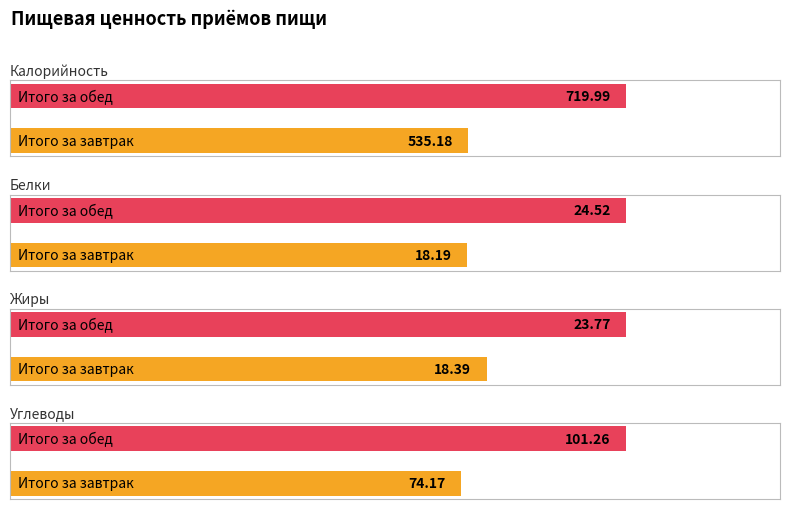

What is the average value of the Белки series?

21.4